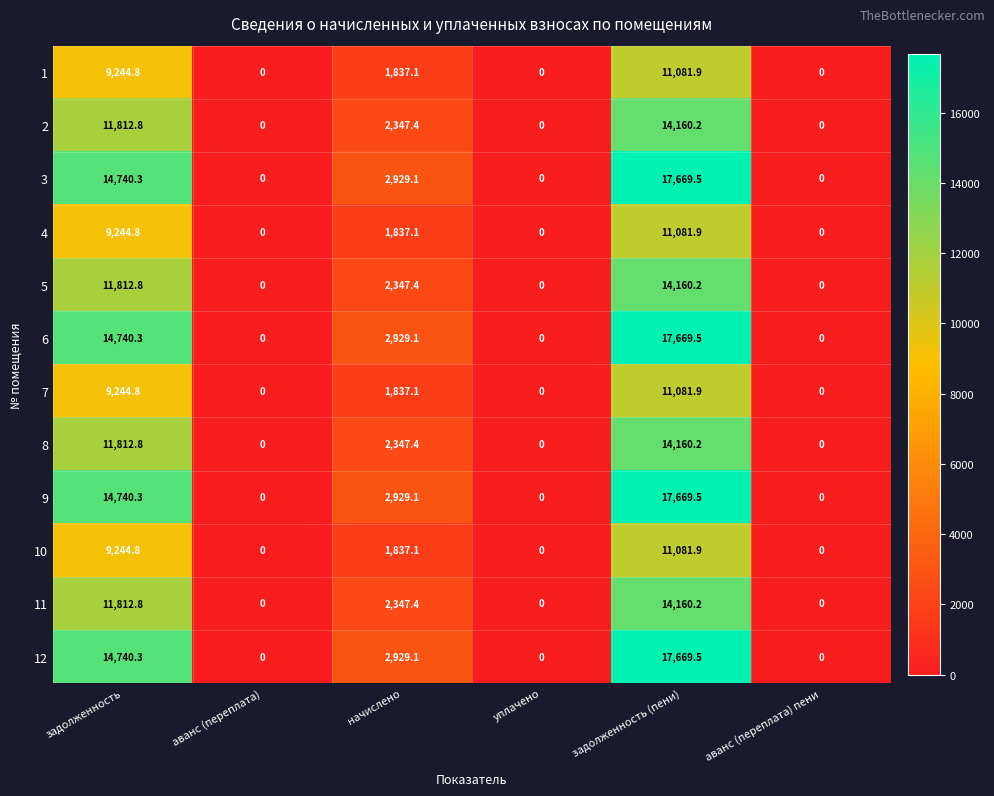

At which category is the sum across all series the highest?

задолженность (пени)